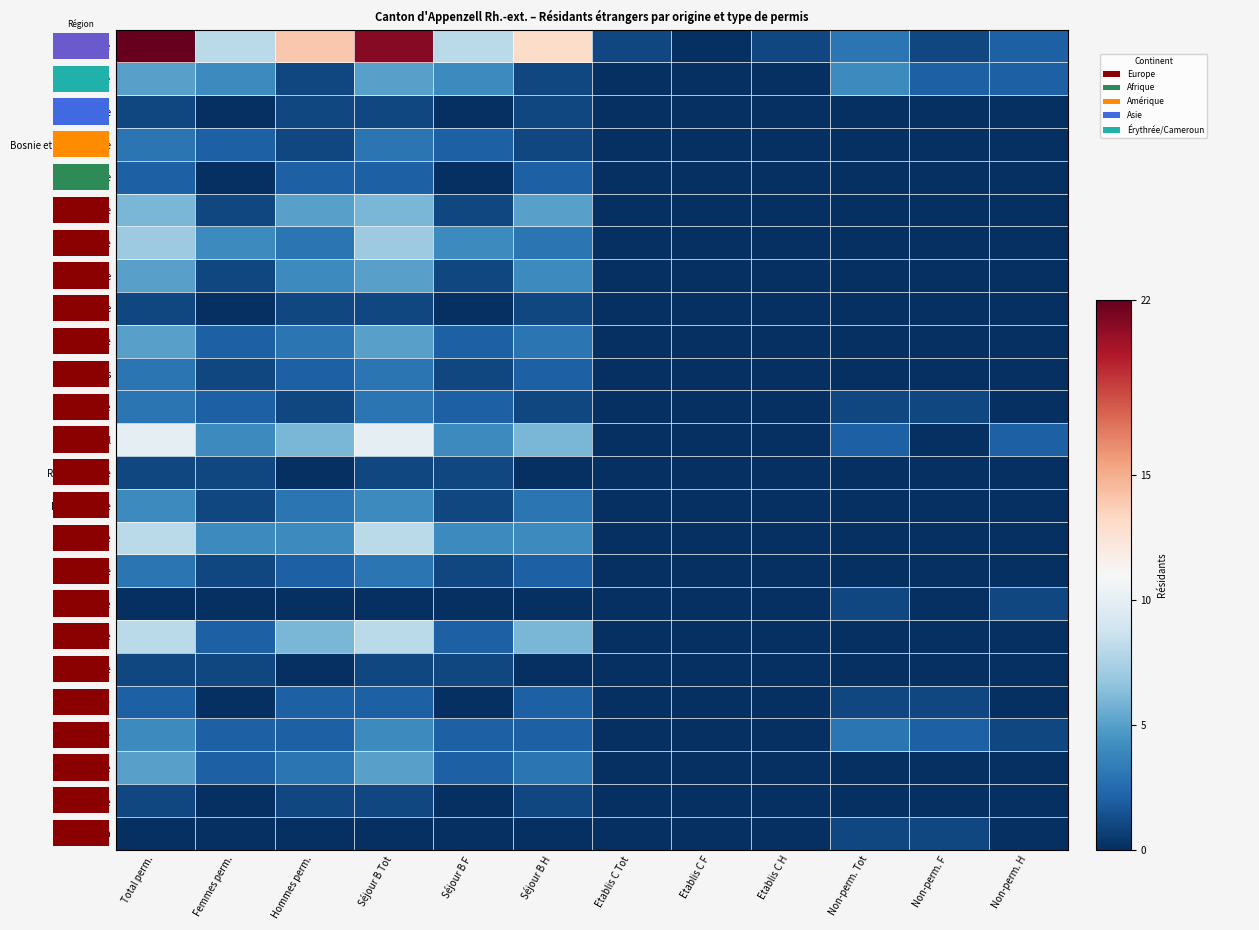

The Pologne series shows 1 at Non-perm. Tot. True or false?

True